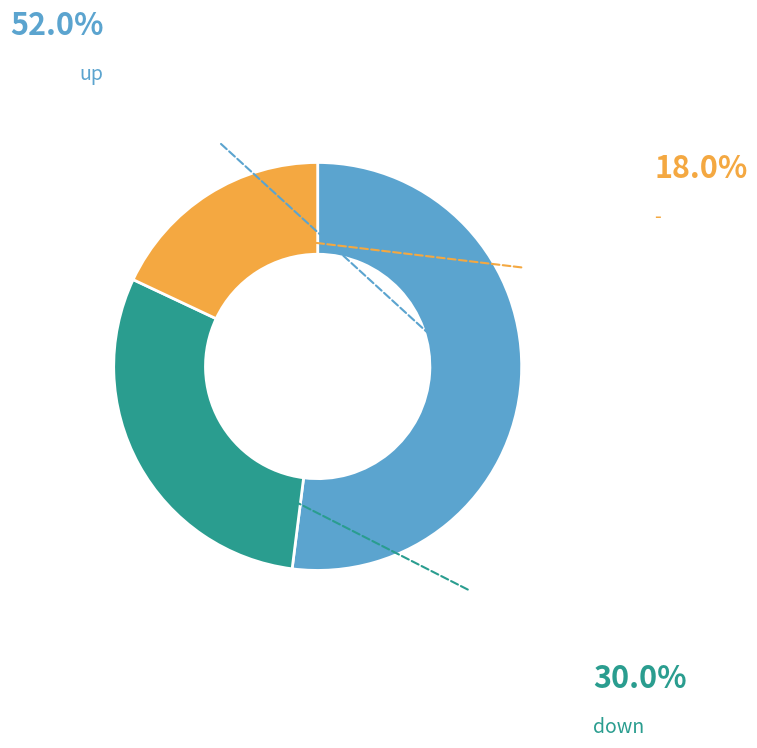

How many slices are in this pie chart?

3